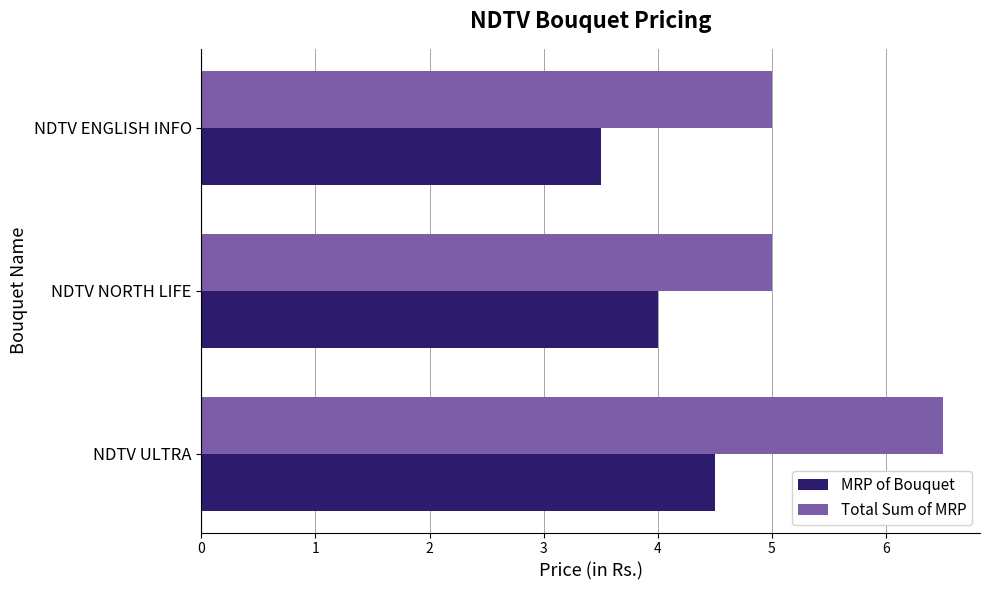

Which series has the largest total across all categories?

Total Sum of MRP